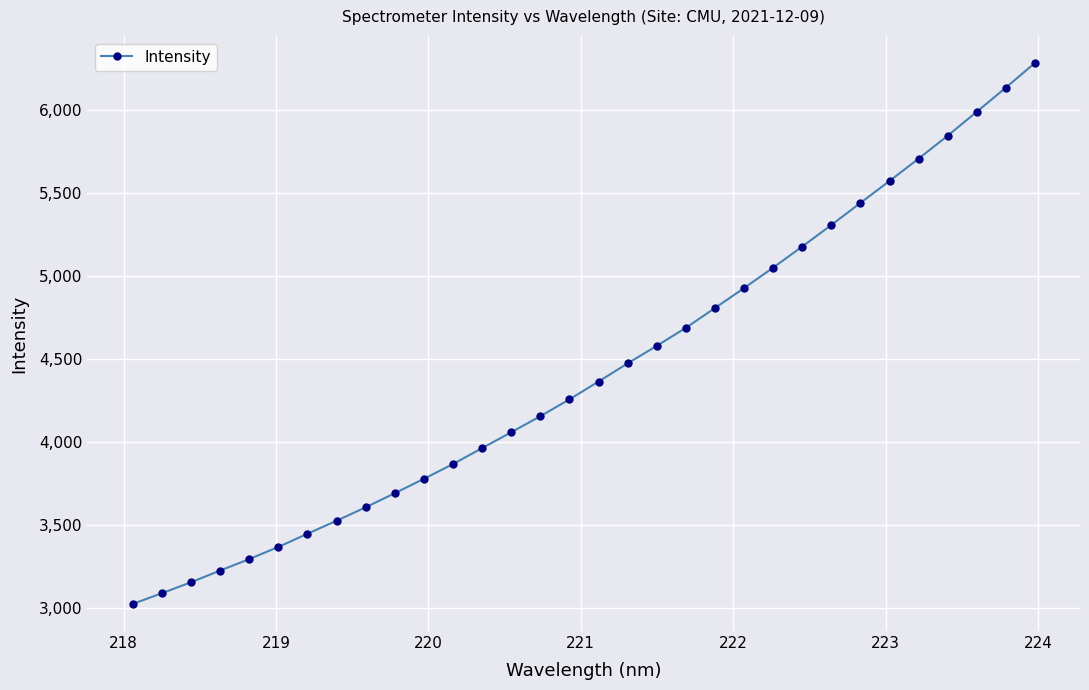

What is the value of the 21st point from the left?

4807.4